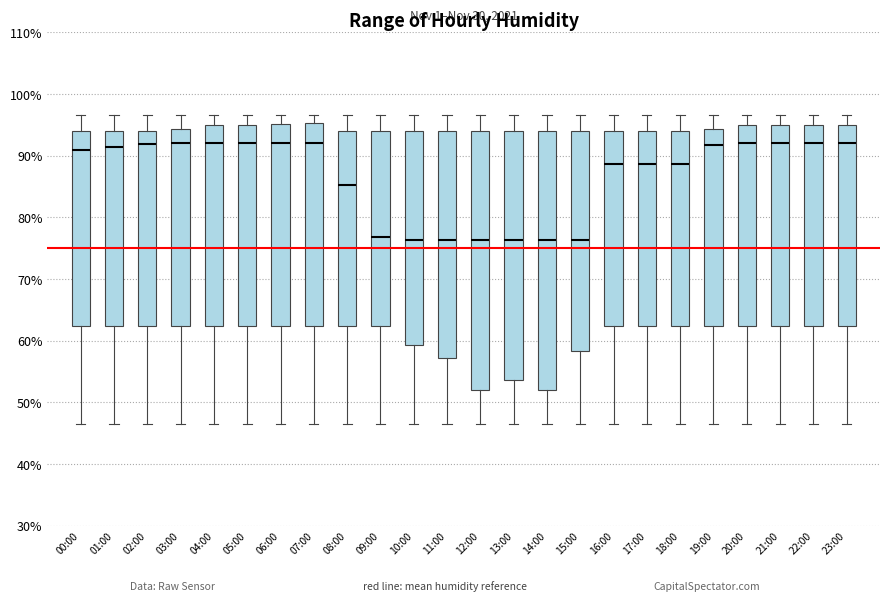

Where does the median line of the box for 09:00 sit on the y-axis? The values are not printed on the chart, so give them approximately, as read against the axis.

77